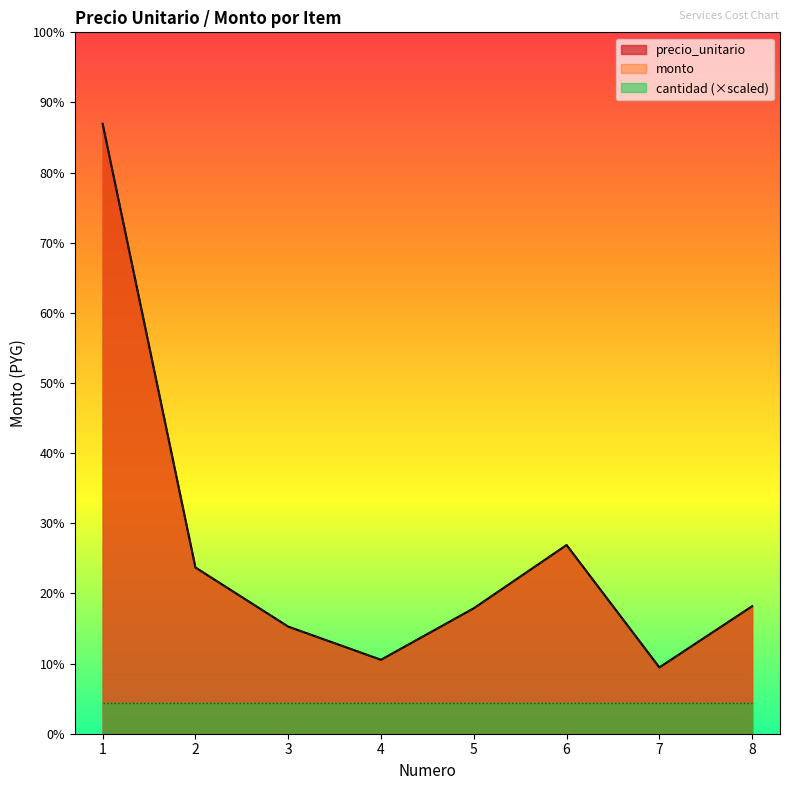

Between 7 and 1, which is larger?

1